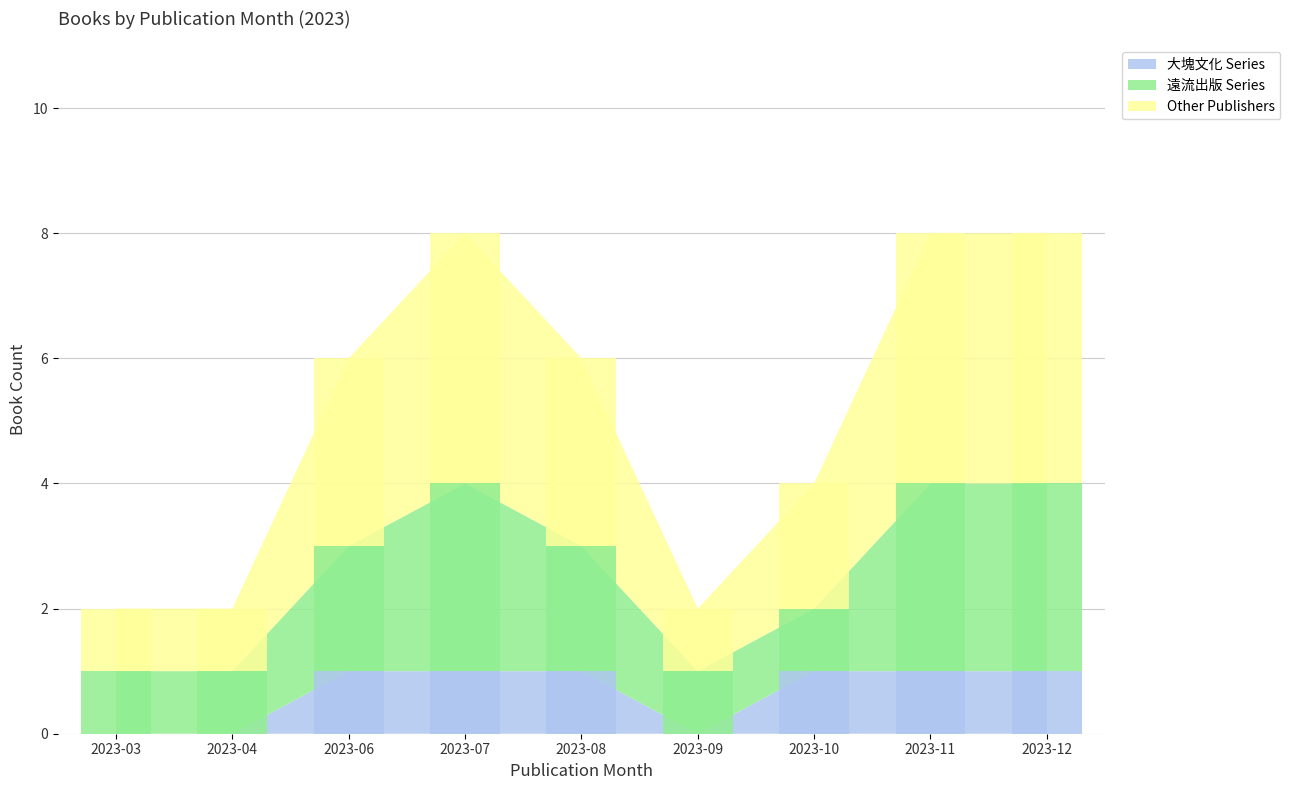

What is the sum of all 大塊文化 Series values?

6